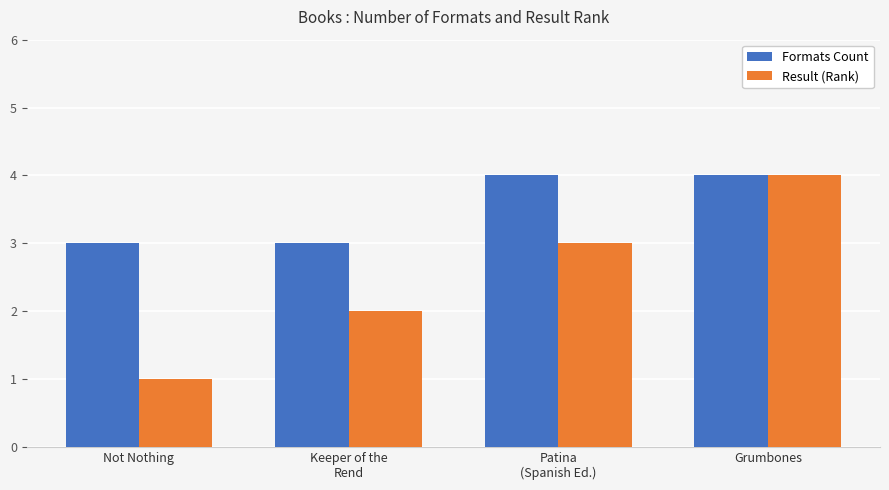

Reading left to right, what are all the values shown in this chart?

Formats Count: Not Nothing=3	Keeper of the
Rend=3	Patina
(Spanish Ed.)=4	Grumbones=4
Result (Rank): Not Nothing=1	Keeper of the
Rend=2	Patina
(Spanish Ed.)=3	Grumbones=4